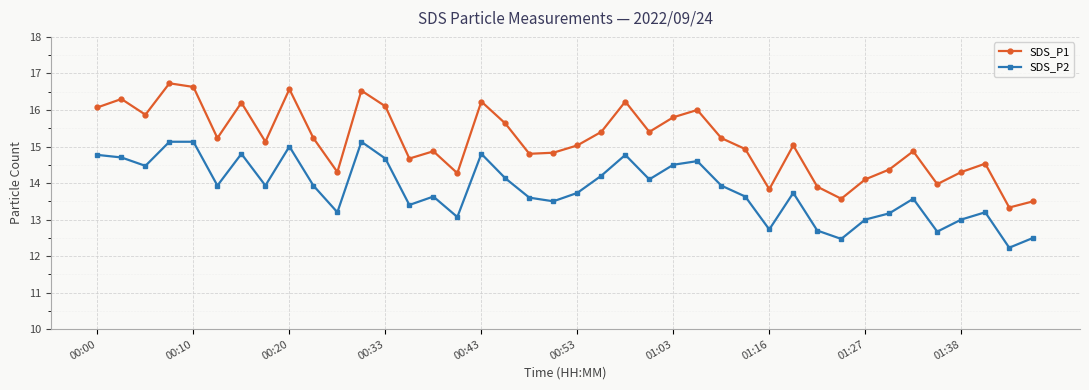

True or false: SDS_P2 and SDS_P1 cross at least once.

False